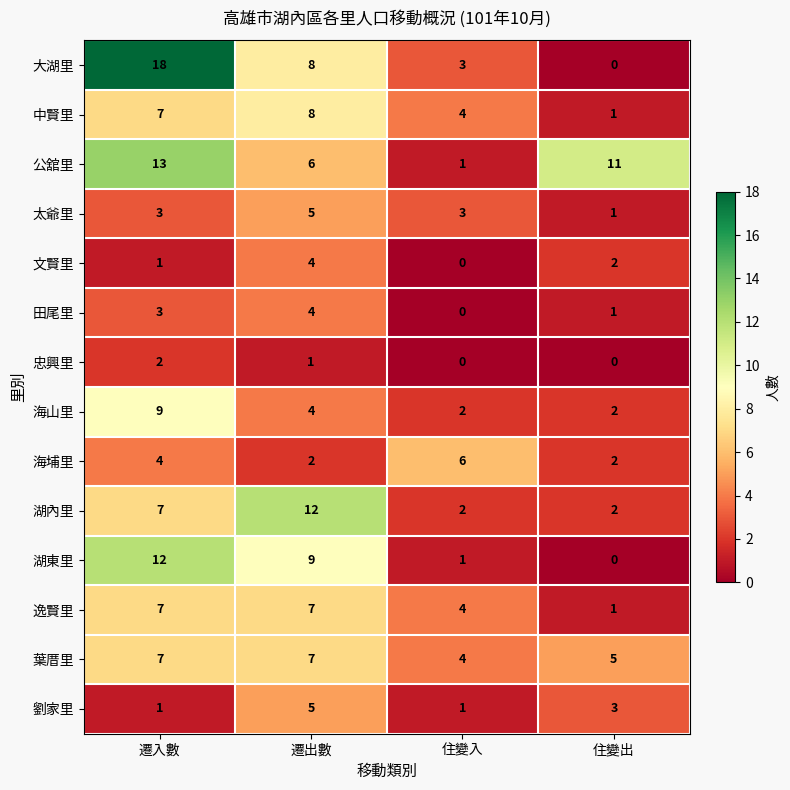

What is the sum of all 逸賢里 values?

19